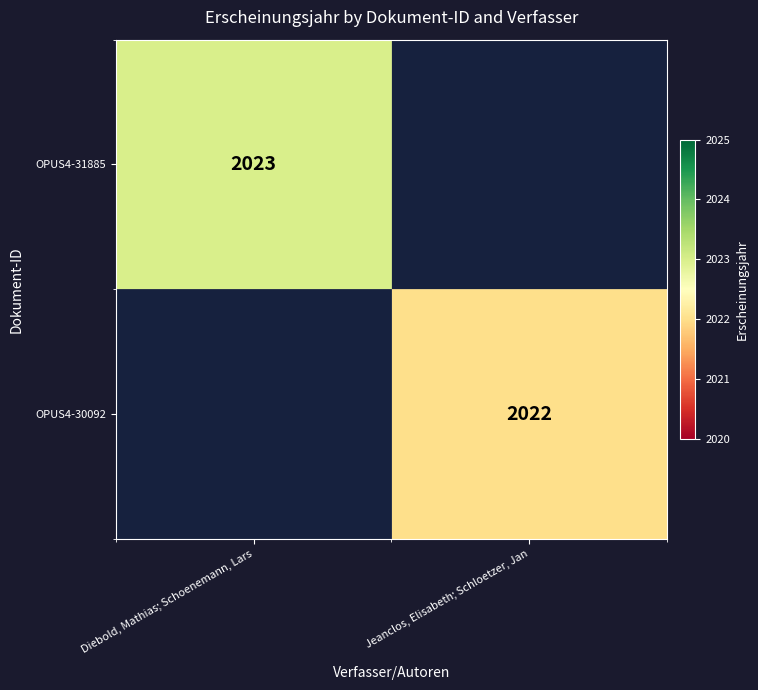

True or false: OPUS4-31885 has a value of 931 at Diebold, Mathias; Schoenemann, Lars.

False